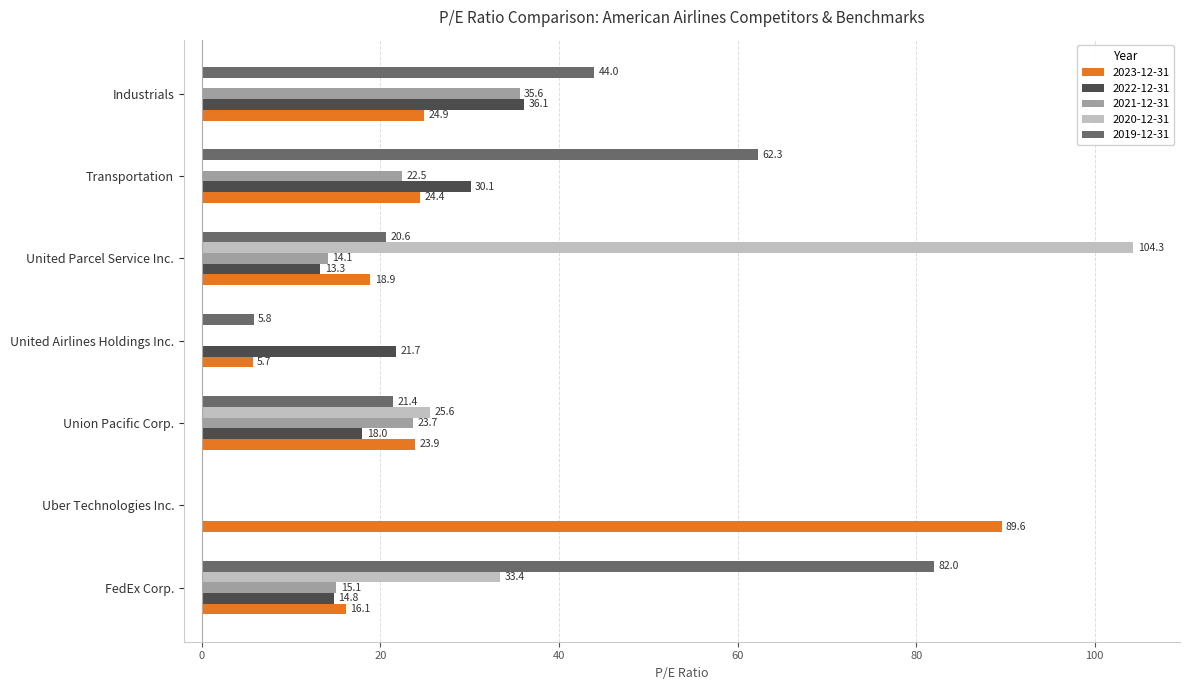

At which label is 2020-12-31 closest to 52?

FedEx Corp.